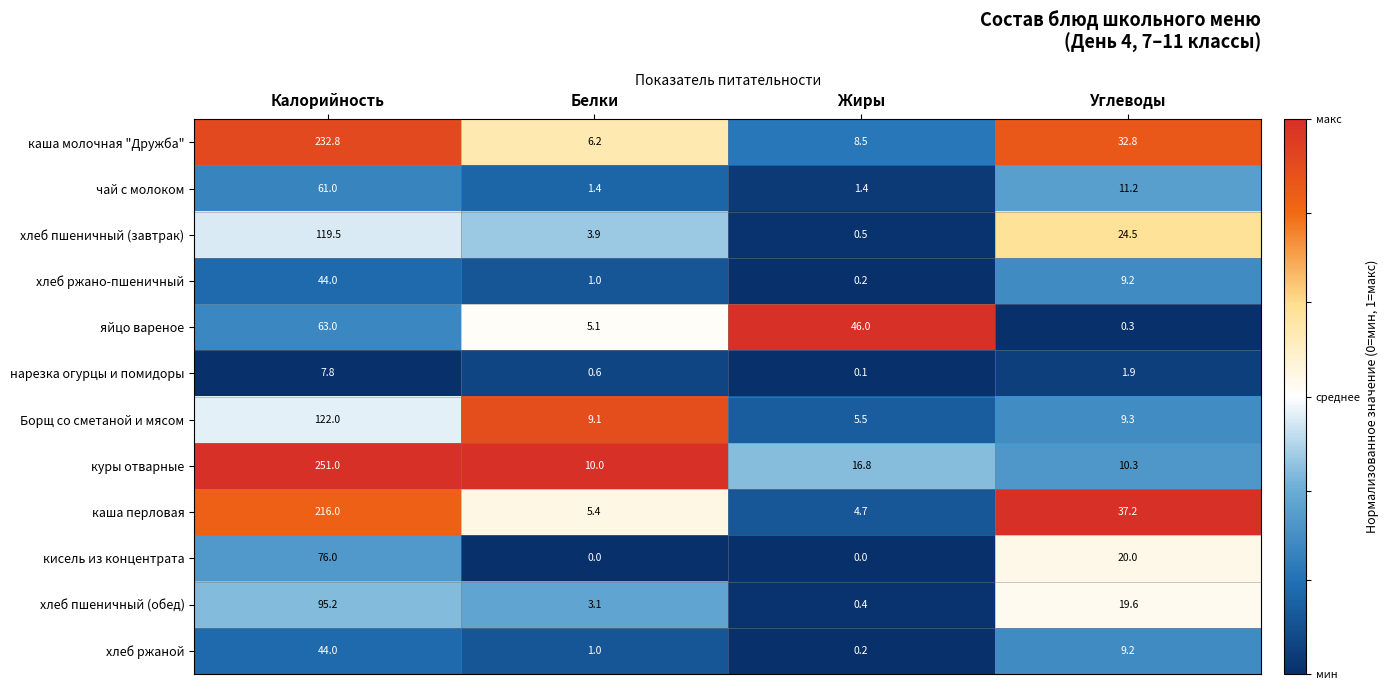

How many series are shown in this chart?

12